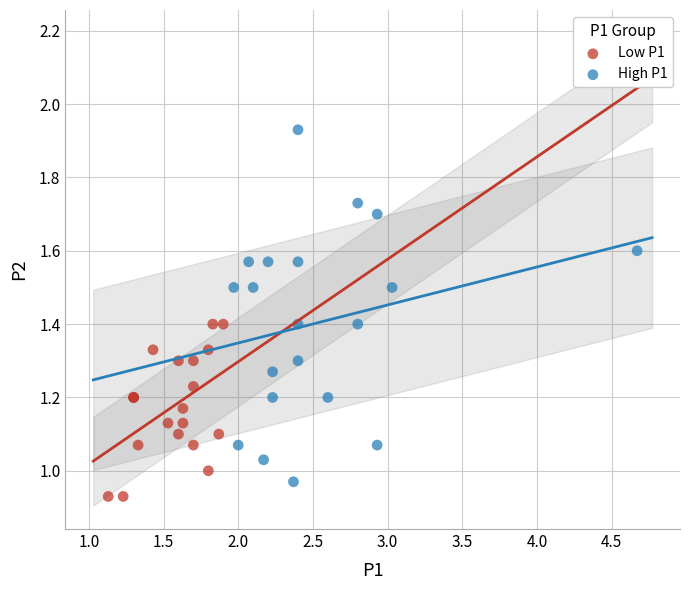

Which series has the largest Y range (max minus min)?

High P1